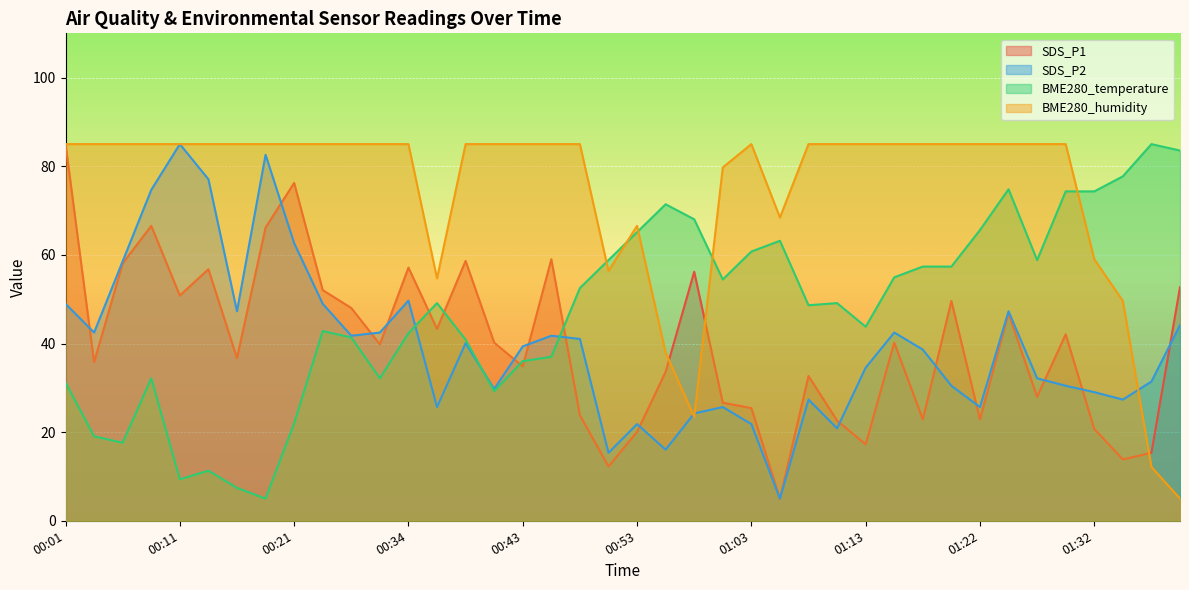

Which series has the largest range (max minus min)?

SDS_P1